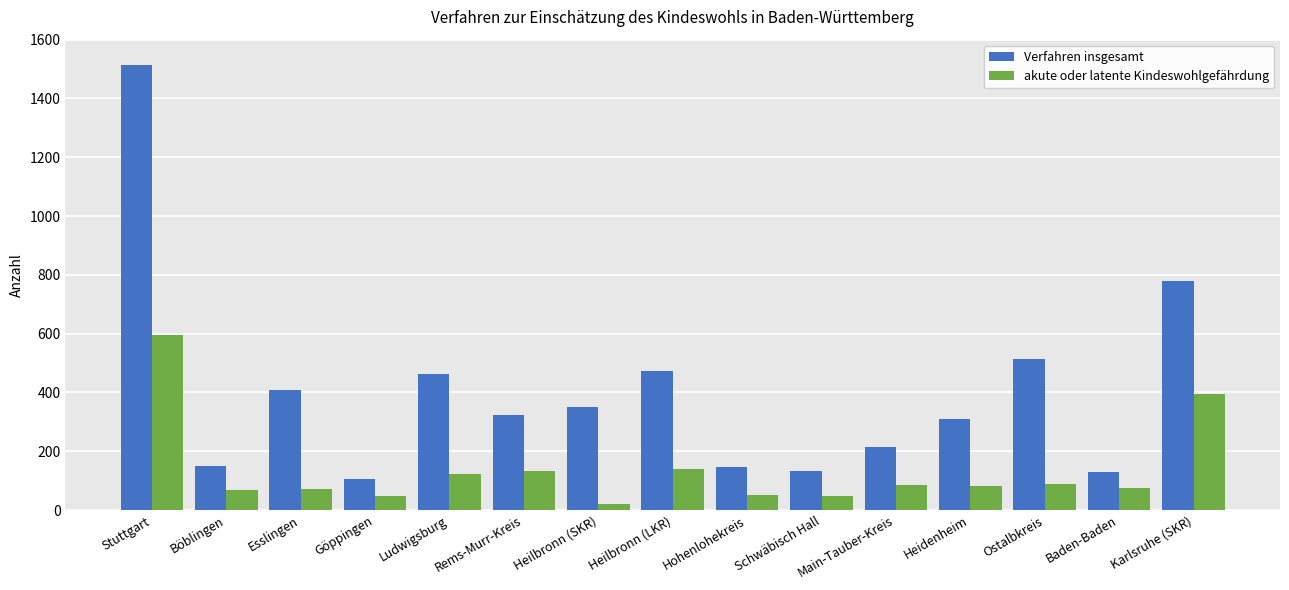

Is it true that Verfahren insgesamt equals 323 at Main-Tauber-Kreis?

False